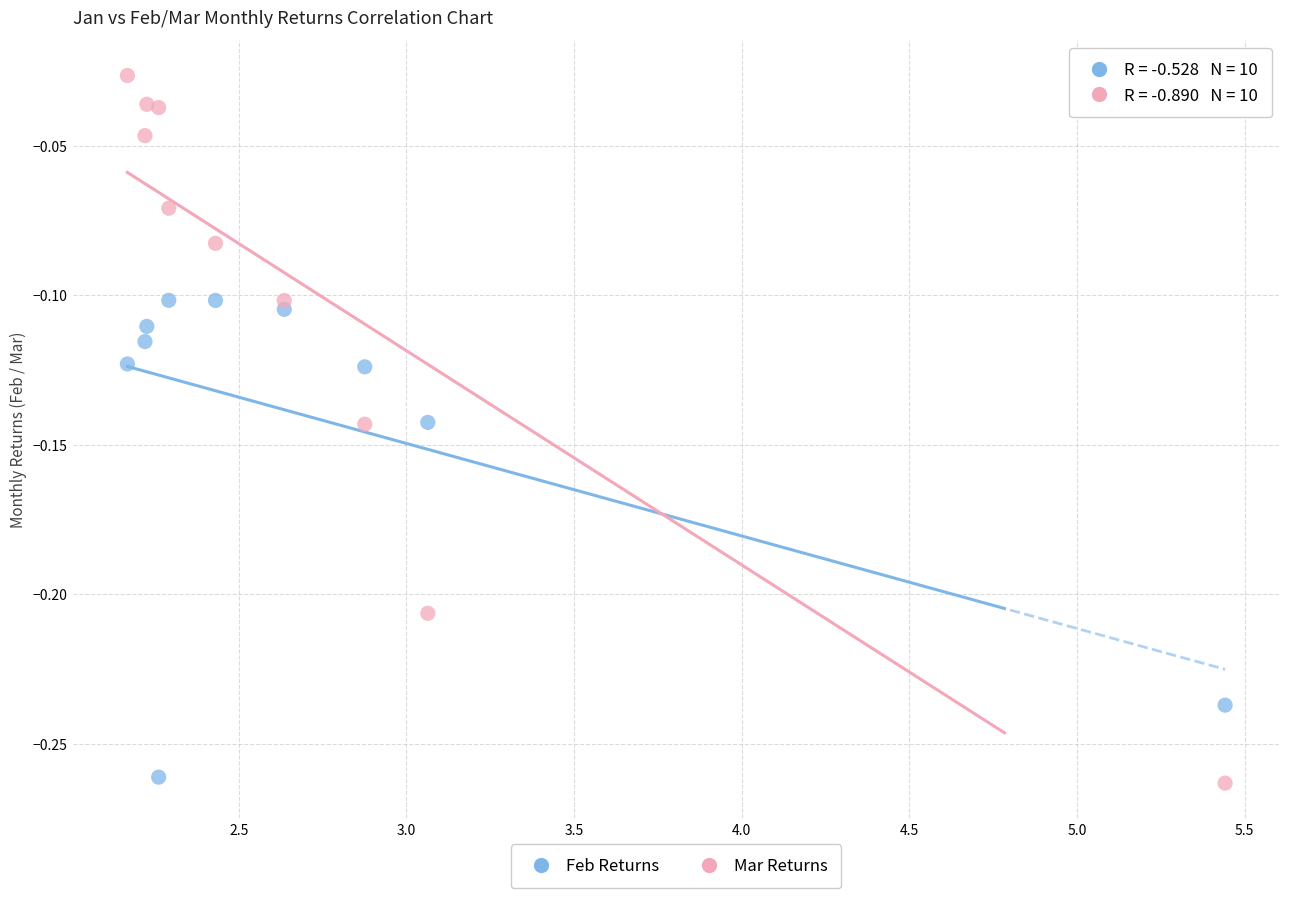

What is the X range (max minus min) for the scatter plot?

3.3